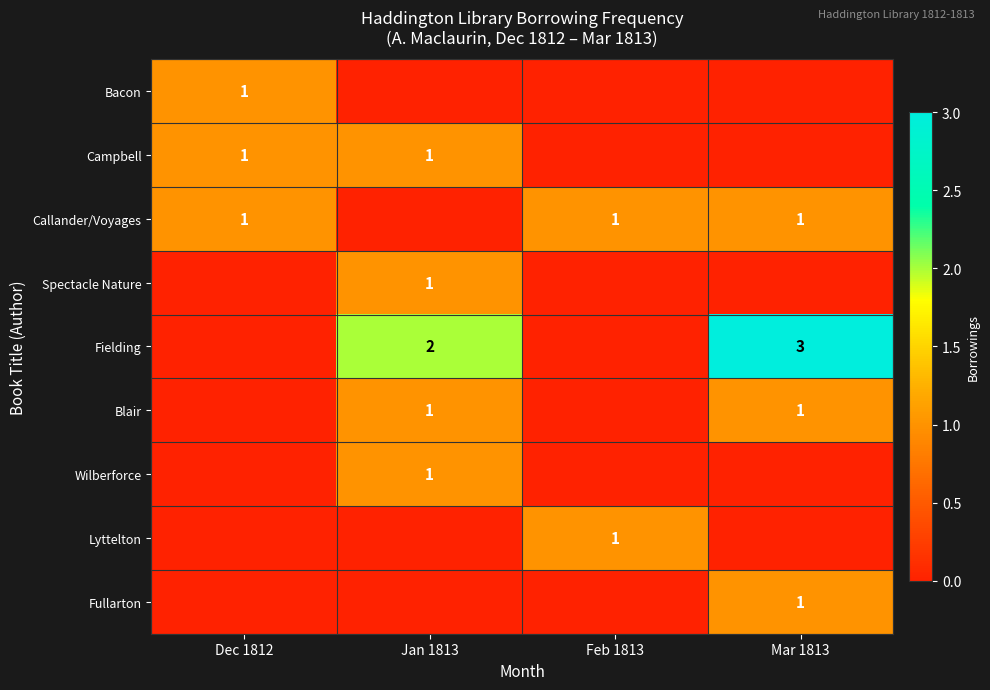

How many data points does each series have?

4